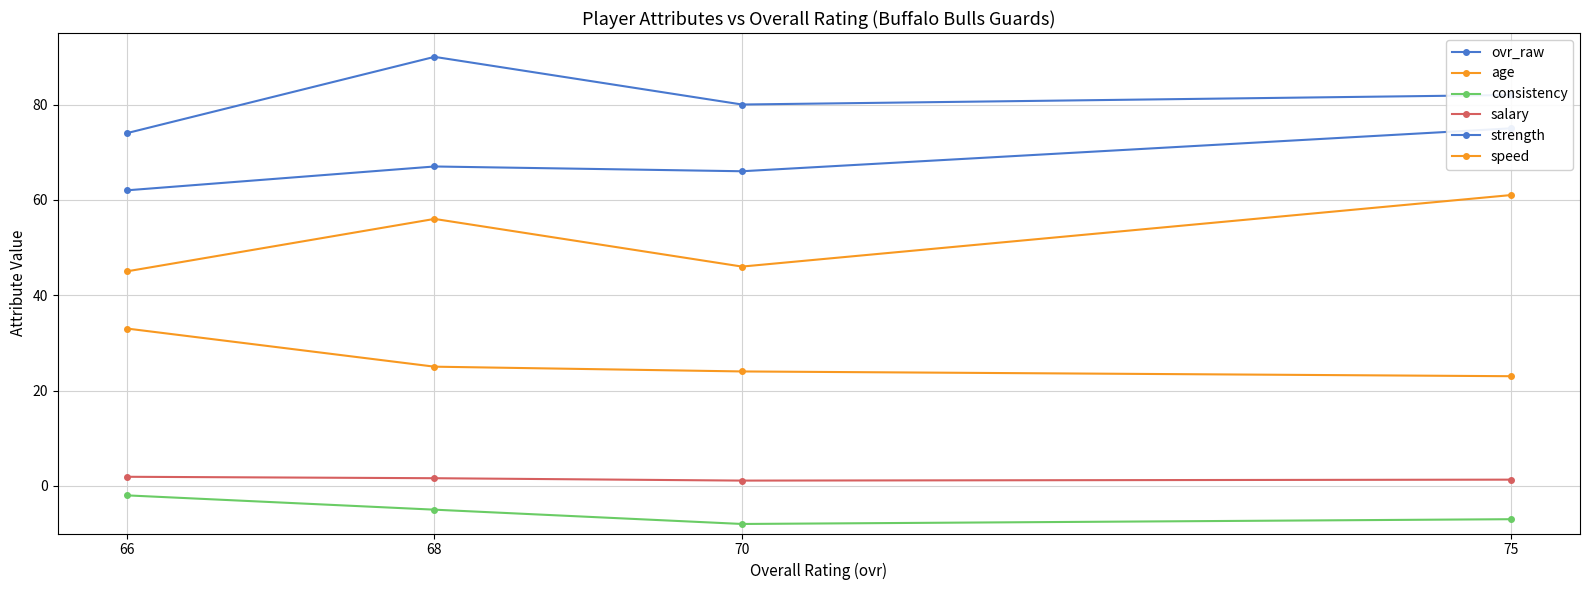

Where is the first local minimum for ovr_raw?

70